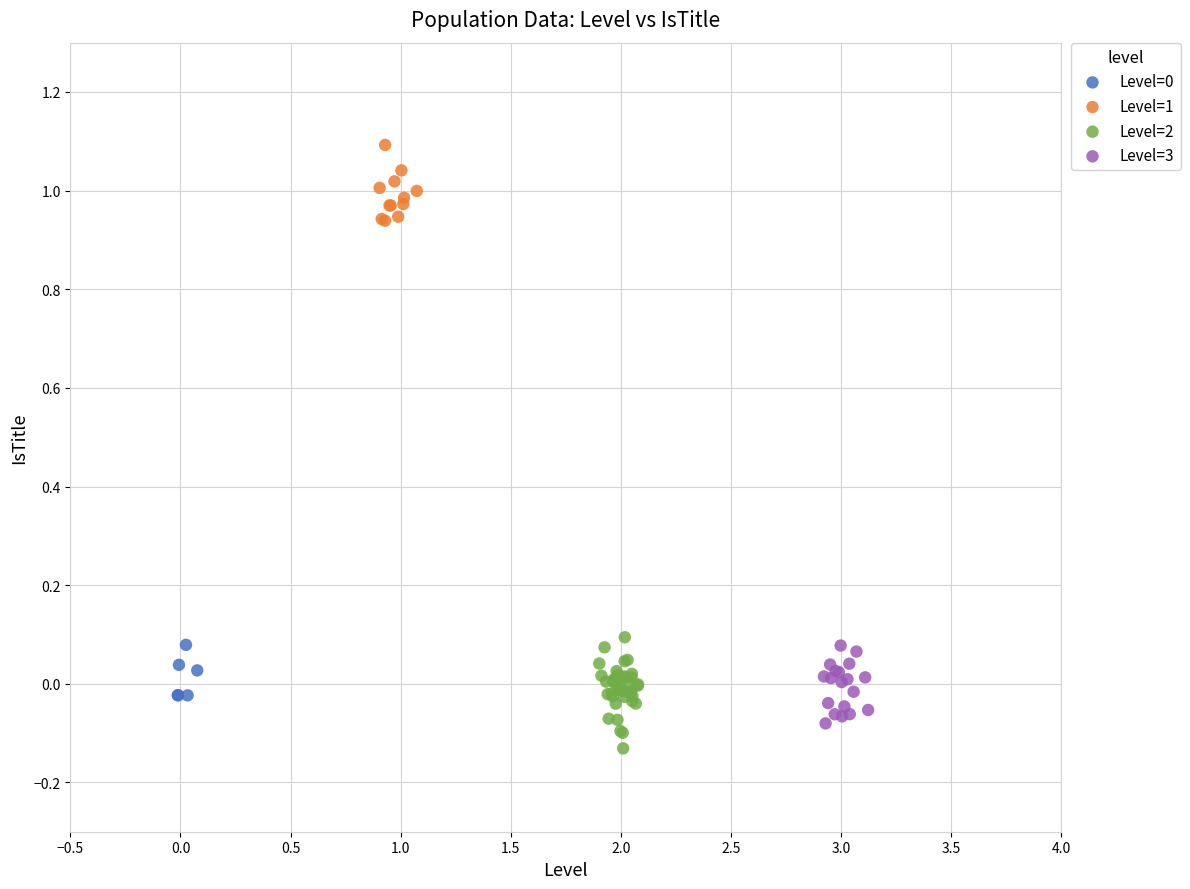

Which series reaches the maximum Y coordinate?

Level=1